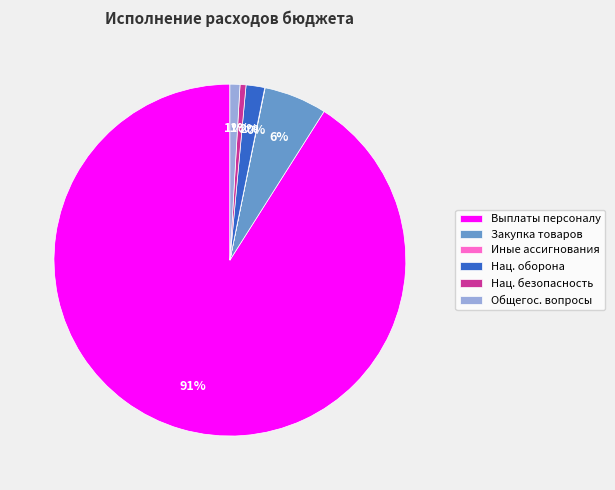

The Закупка товаров slice represents 6% of the pie. True or false?

True